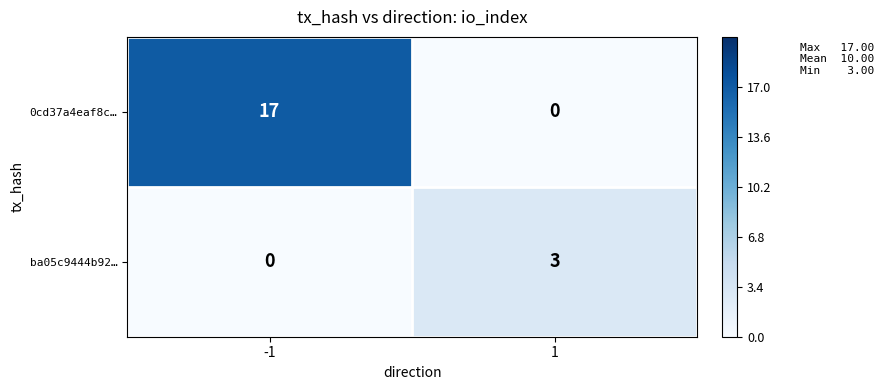

The 0cd37a4eaf8c… series shows -9 at 1. True or false?

False